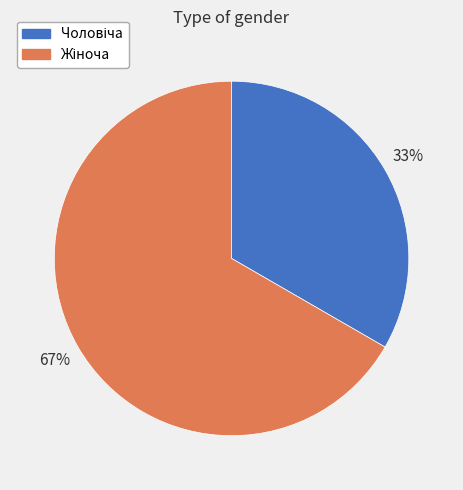

Is there any slice that represents more than half of the pie?

Yes